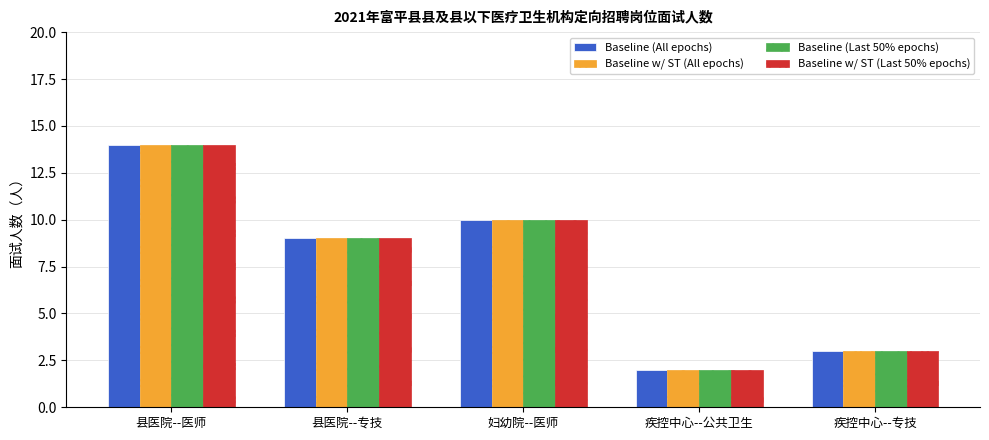

At which label is Baseline w/ ST (Last 50% epochs) closest to 8?

县医院--专技